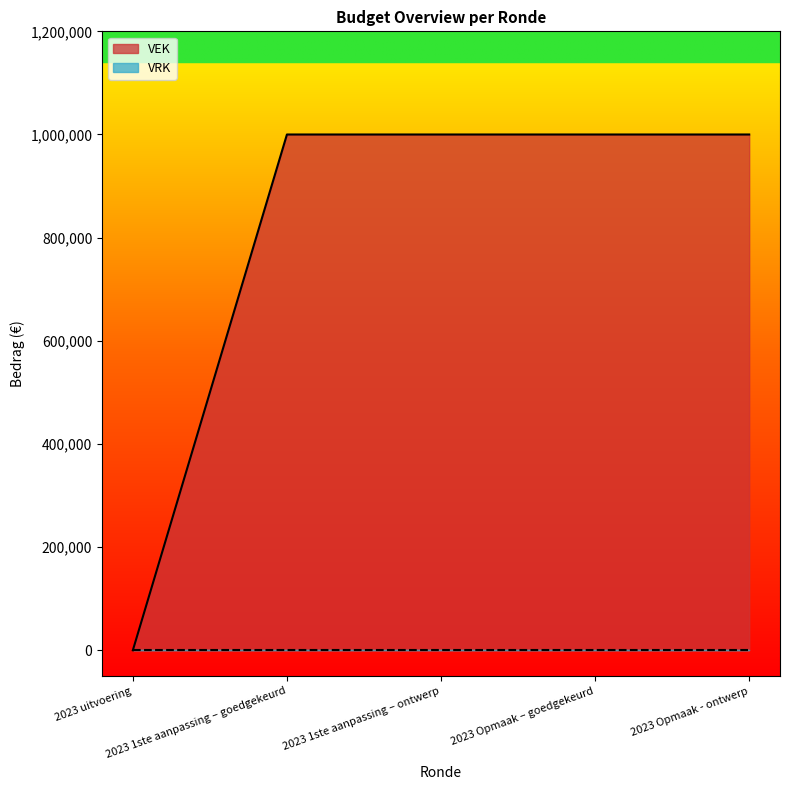

What is the change in value from 2023 uitvoering to 2023 1ste aanpassing – ontwerp?

+1000000